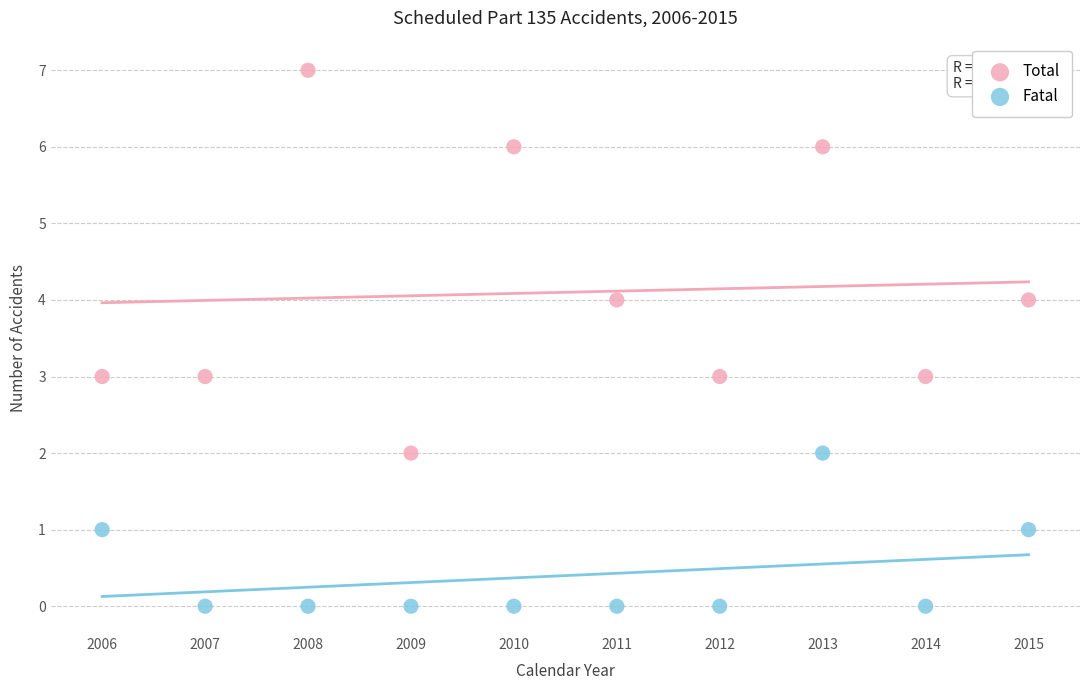

Across all data points, what is the range of Y values (max minus min)?

7